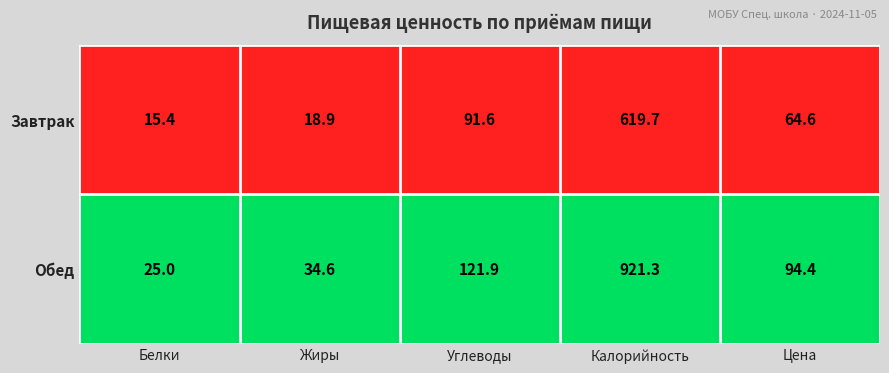

What is the total value across all series at Жиры?

53.5